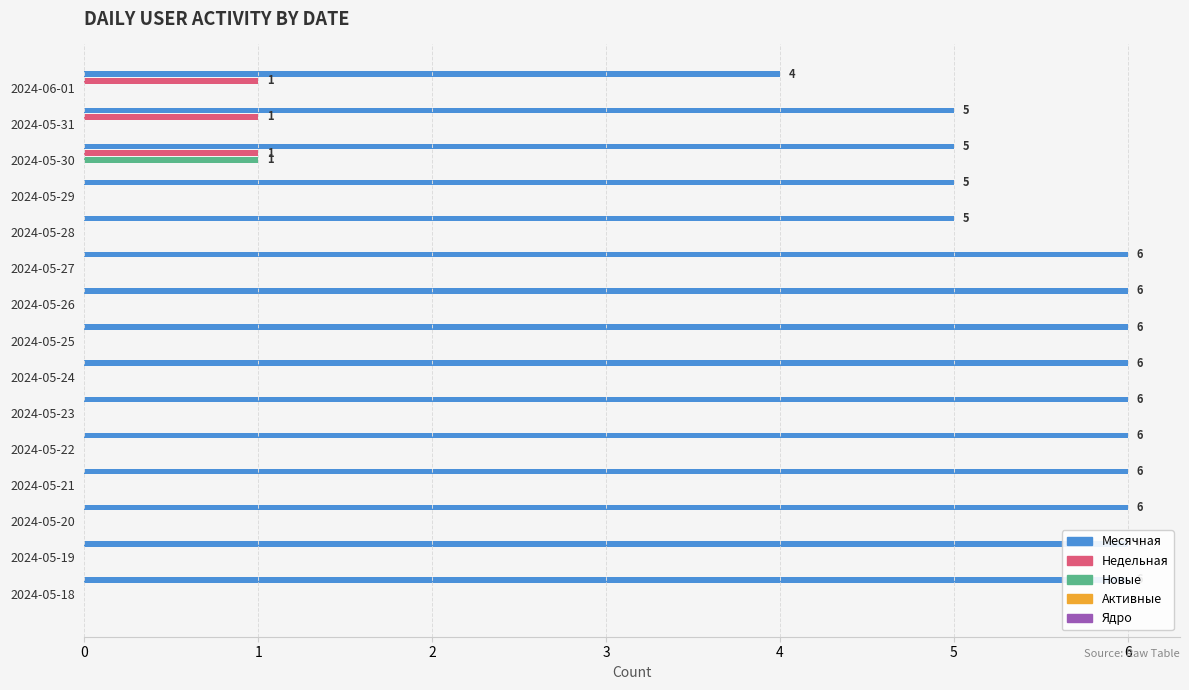

Reading left to right, list all the values displayed in this chart.

Месячная: 4.0	5.0	5.0	5.0	5.0	6.0	6.0	6.0	6.0	6.0	6.0	6.0	6.0	6.0	6.0
Недельная: 1.0	1.0	1.0	0.0	0.0	0.0	0.0	0.0	0.0	0.0	0.0	0.0	0.0	0.0	0.0
Новые: 0.0	0.0	1.0	0.0	0.0	0.0	0.0	0.0	0.0	0.0	0.0	0.0	0.0	0.0	0.0
Активные: 0.2	0.2	0.2	0.2	0.2	0.2	0.2	0.2	0.2	0.2	0.2	0.2	0.2	0.2	0.2
Ядро: 0.2	0.2	0.2	0.2	0.2	0.2	0.2	0.2	0.2	0.2	0.2	0.2	0.2	0.2	0.2